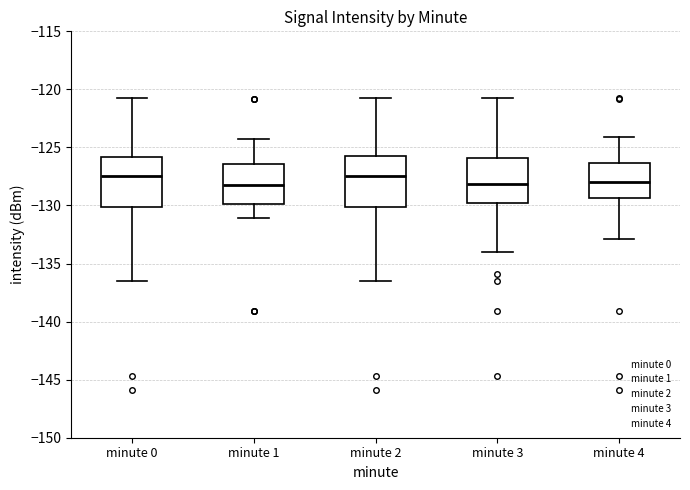

Where does the median line of the box for minute 4 sit on the y-axis? The values are not printed on the chart, so give them approximately, as read against the axis.

-128.0